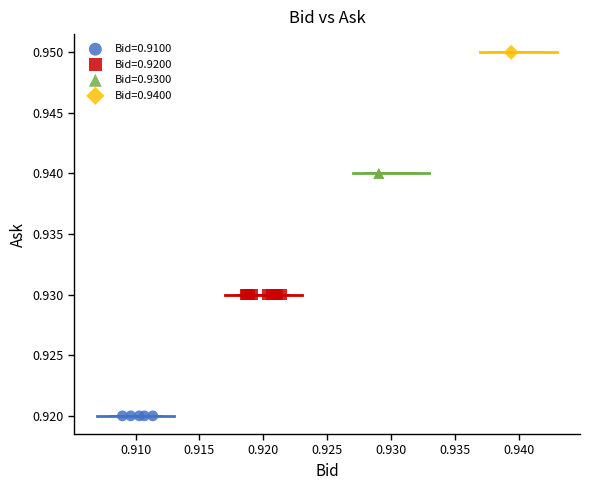

Which series reaches the maximum Y coordinate?

Bid=0.9400